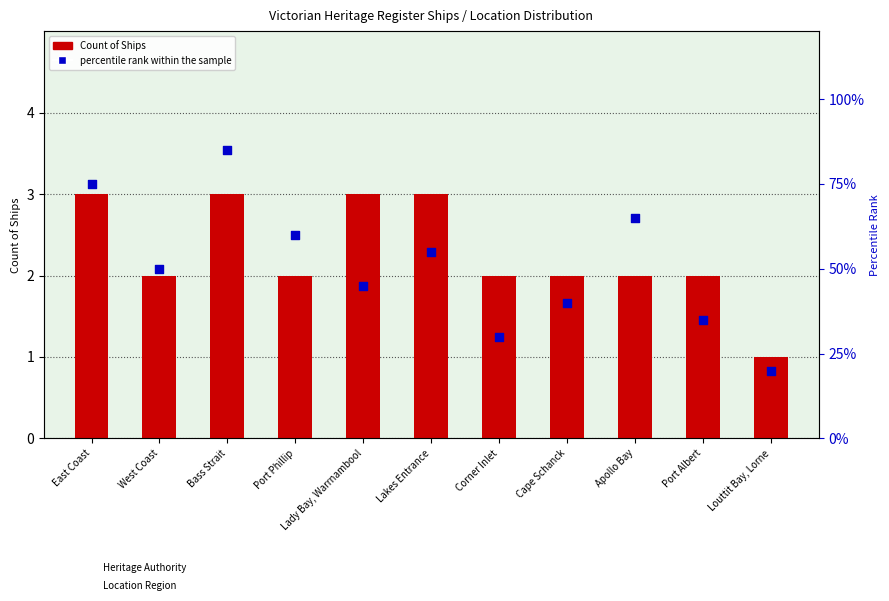

At how many categories does at least one series exceed 26?

10